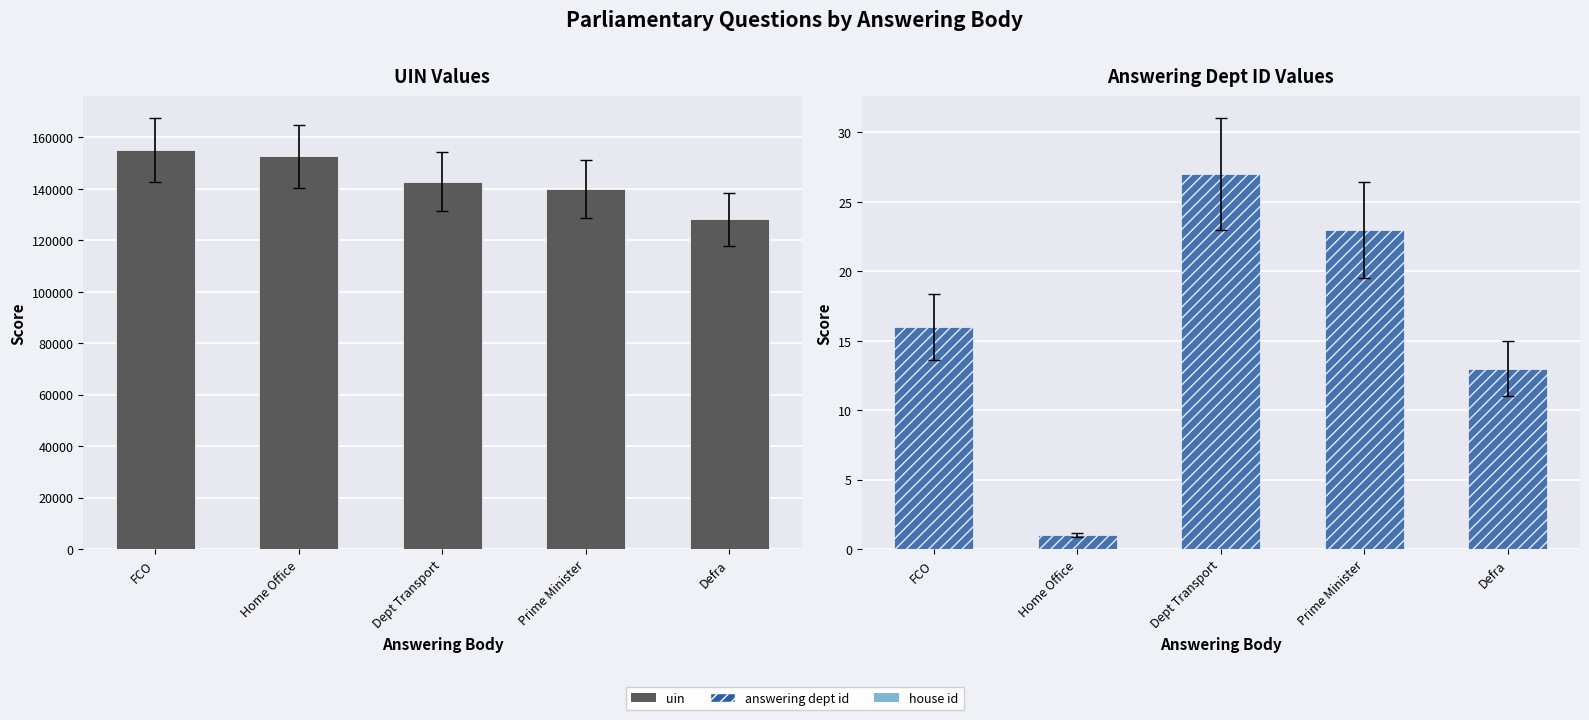

Between Prime Minister and Defra, which series saw the biggest shift?

uin